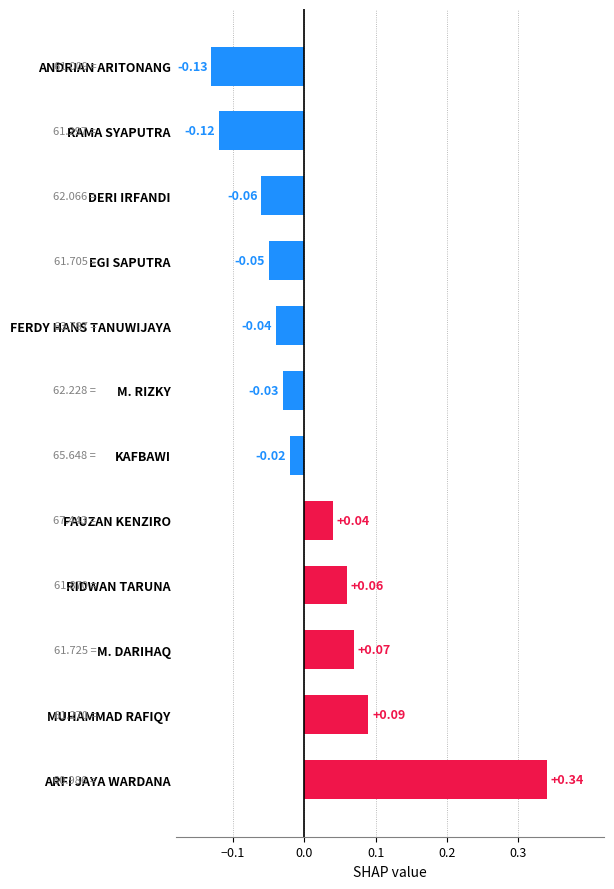

Which label corresponds to the smallest value in the chart?

ANDRIAN ARITONANG